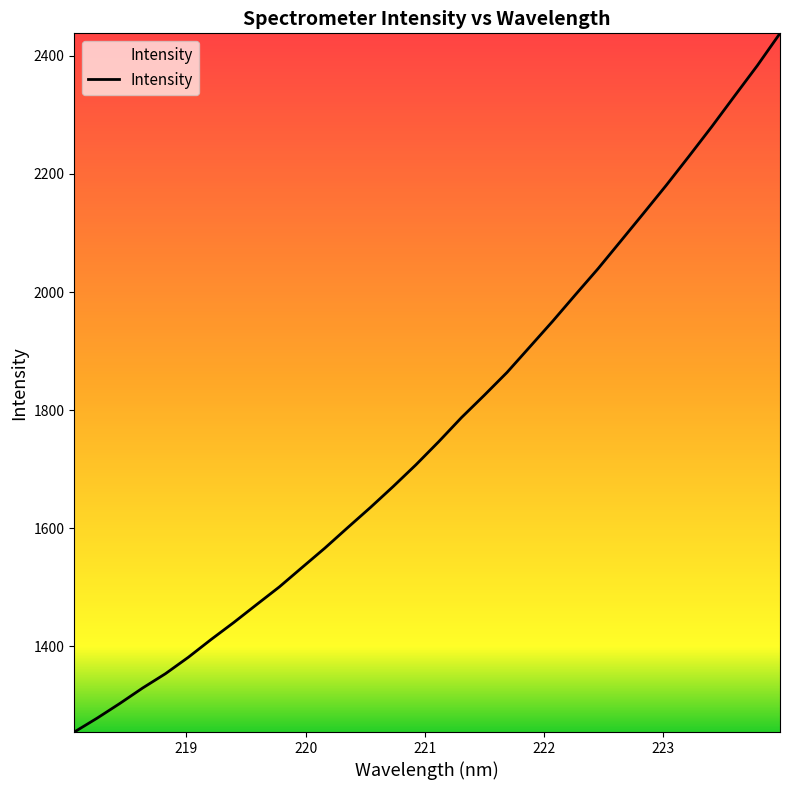

What is the greatest value displayed?

2438.2